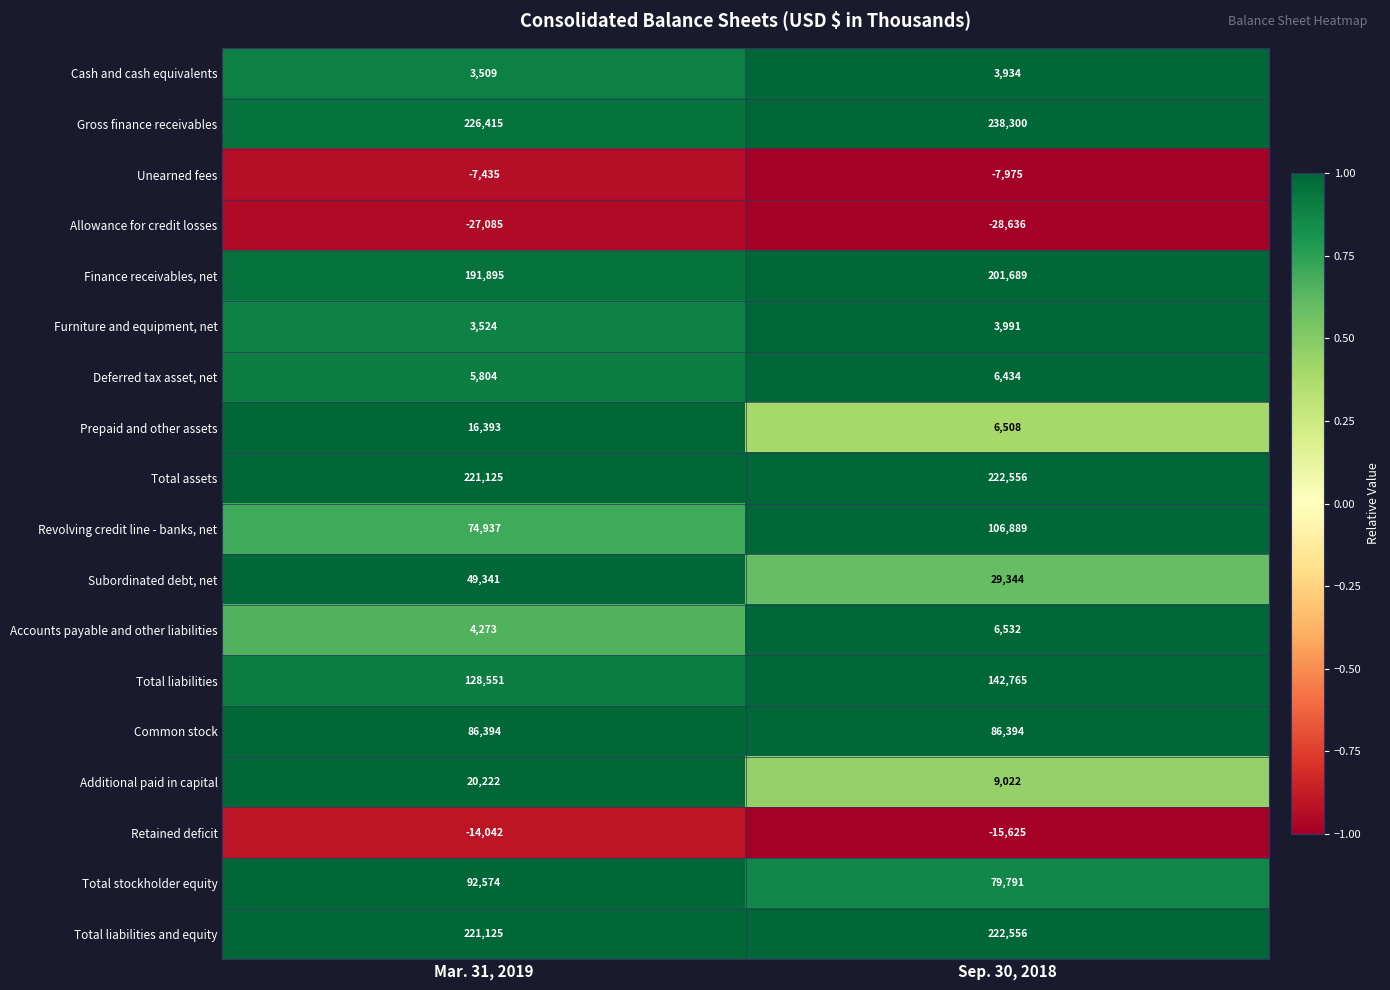

What is the difference between the Subordinated debt, net values at Sep. 30, 2018 and Mar. 31, 2019?

19997